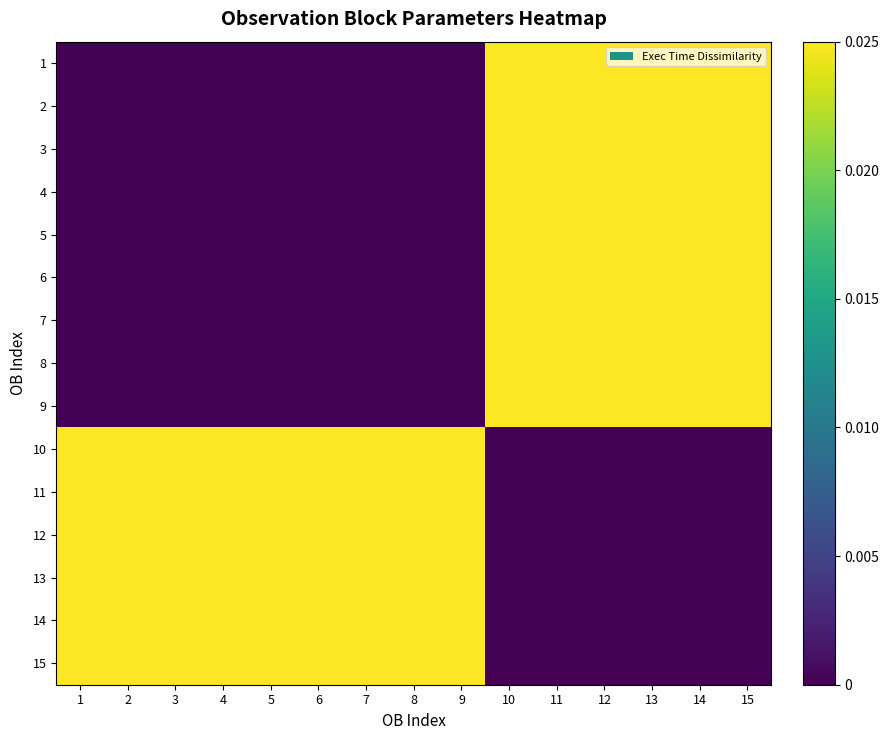

At how many categories does at least one series exceed 0?

15